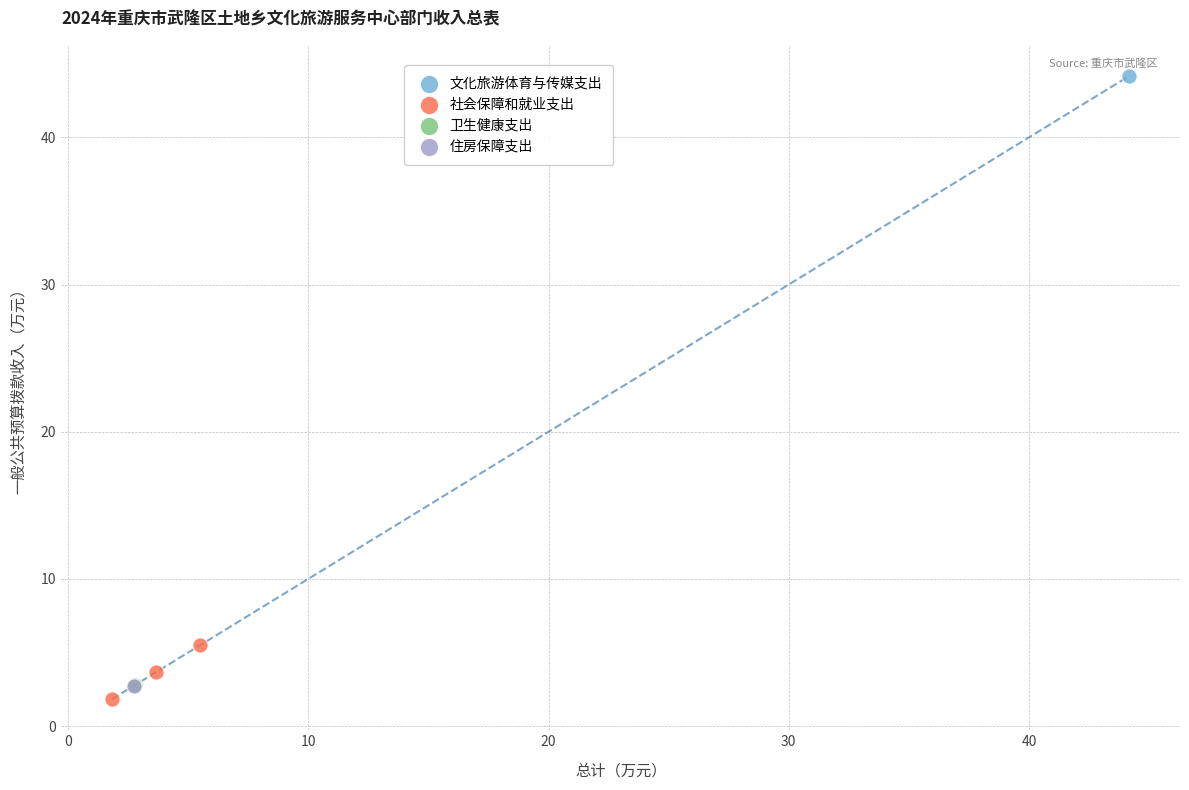

What are all the series names shown in the legend?

文化旅游体育与传媒支出, 社会保障和就业支出, 卫生健康支出, 住房保障支出